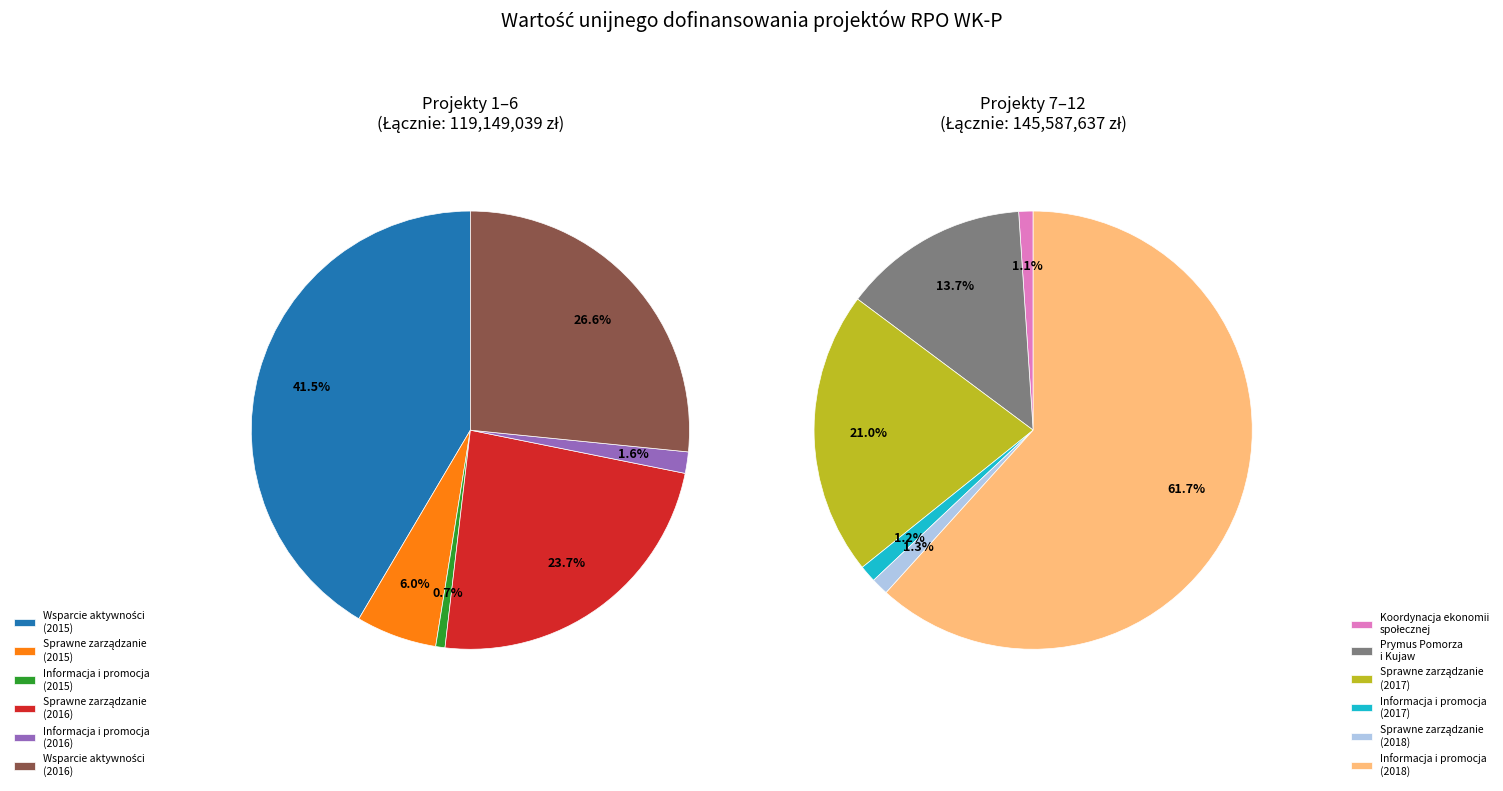

How many slices are in this pie chart?

12